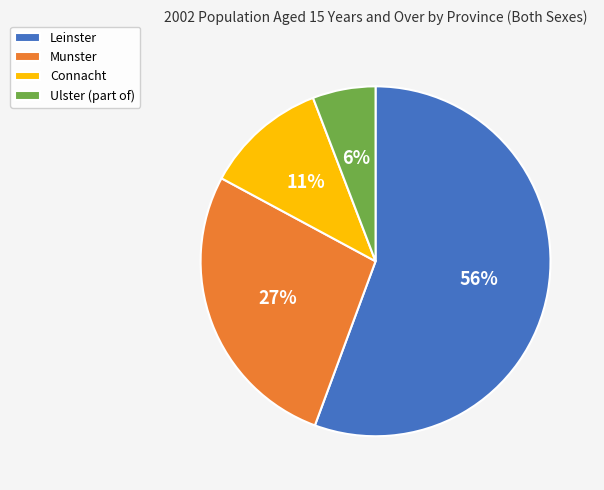

What percentage is the Leinster slice, to the nearest percent?

56%